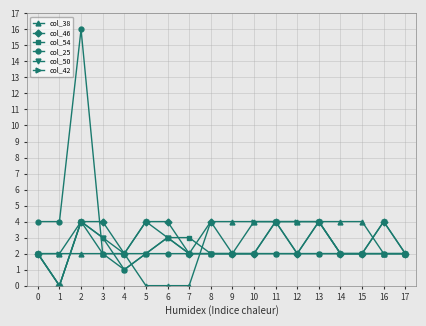

Which series has the largest total across all categories?

col_25